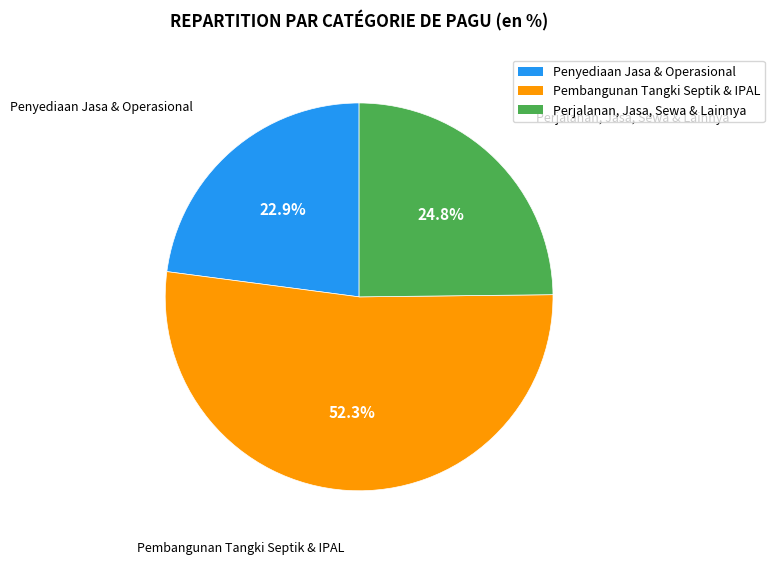

Which slice is the smallest?

Penyediaan Jasa & Operasional